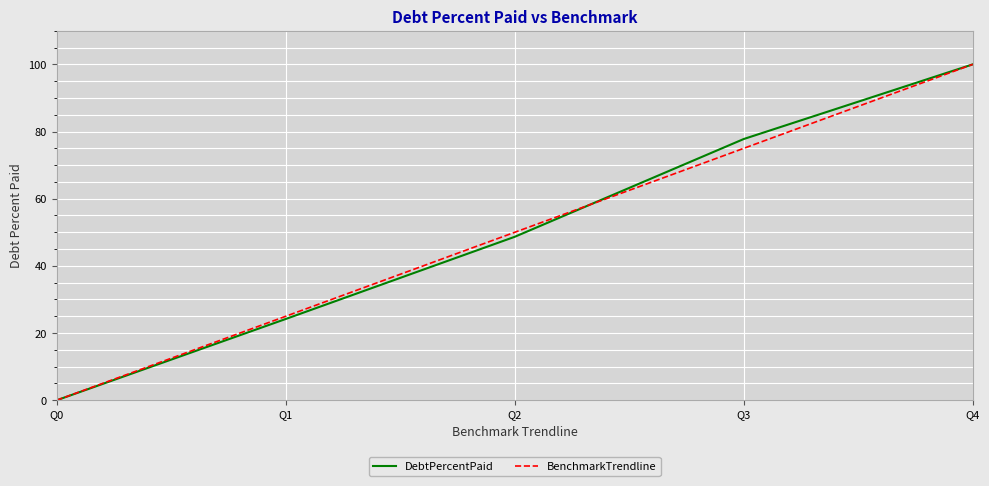

Reading left to right, transcribe all the data shown in this chart.

DebtPercentPaid: 0.0	24.2	48.7	77.8	100.0
BenchmarkTrendline: 0.0	25.0	50.0	75.0	100.0